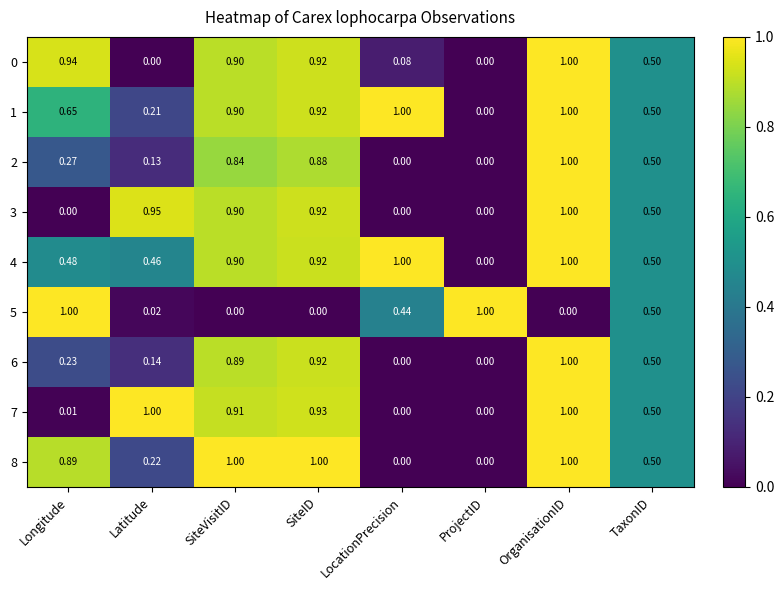

At which category is the sum across all series the highest?

OrganisationID